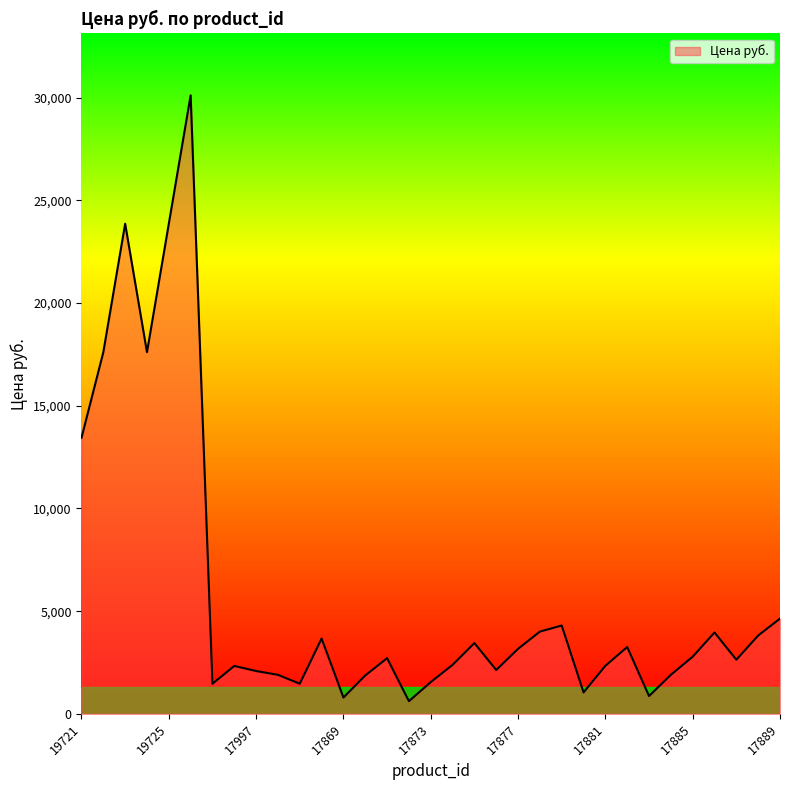

What is the difference between the maximum and minimum values?

29496.0